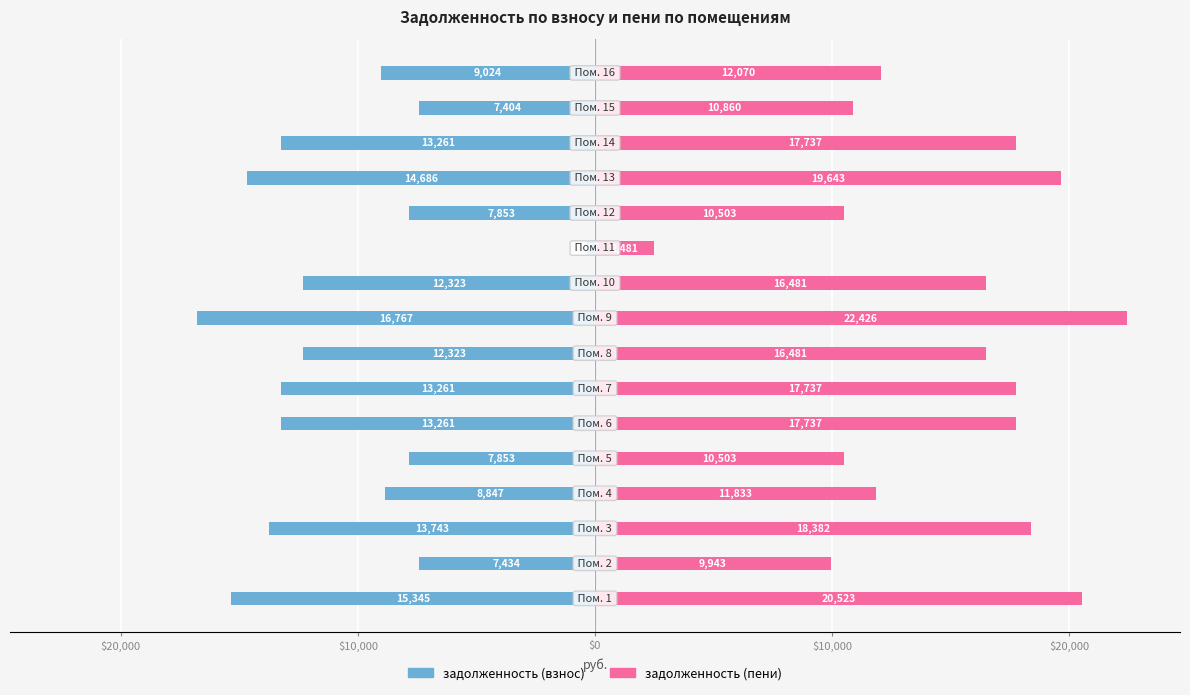

At how many categories does at least one series exceed 17679?

7